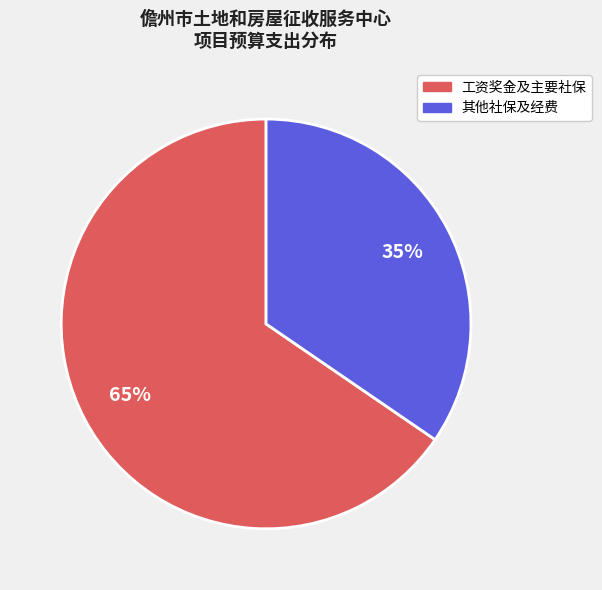

To the nearest percent, what is the average slice percentage?

50%